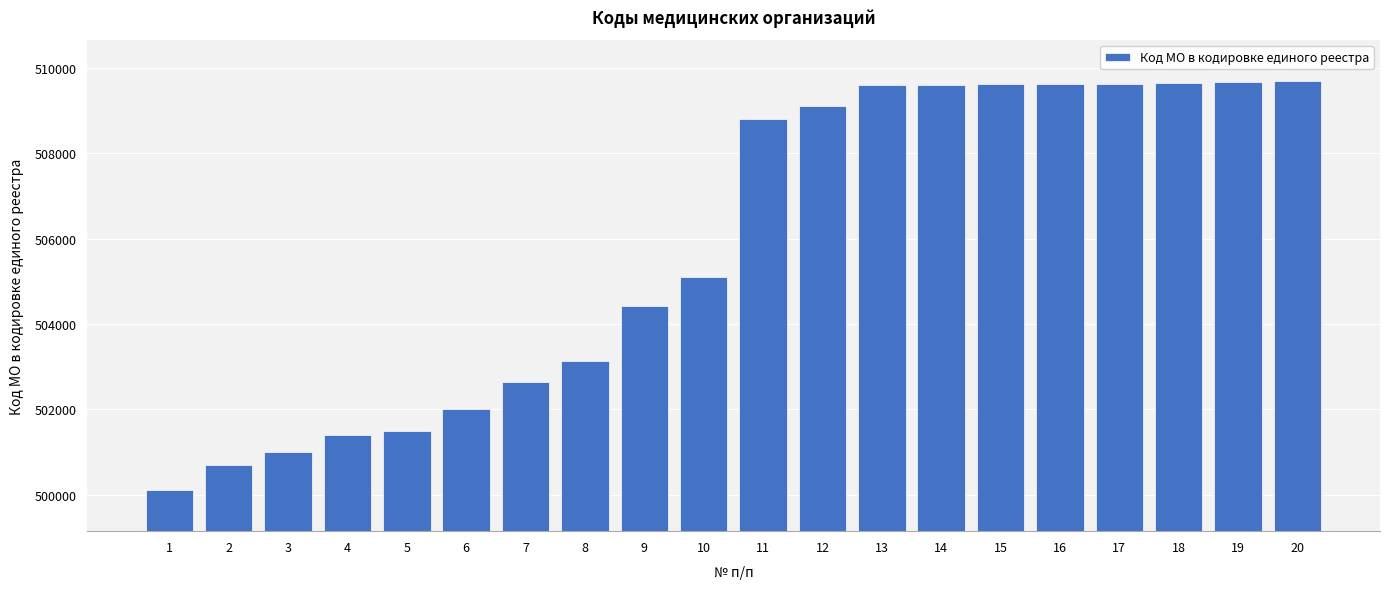

Where is the data nearest to the value 504899?

10